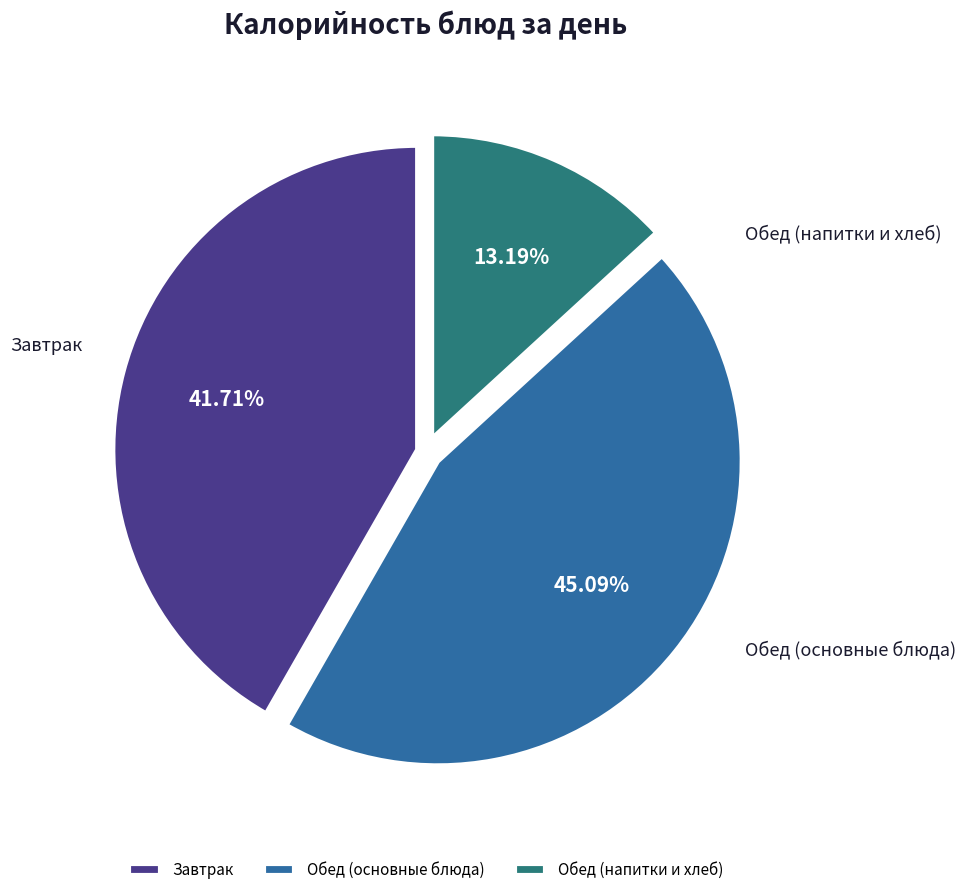

Count the number of slices in the pie.

3